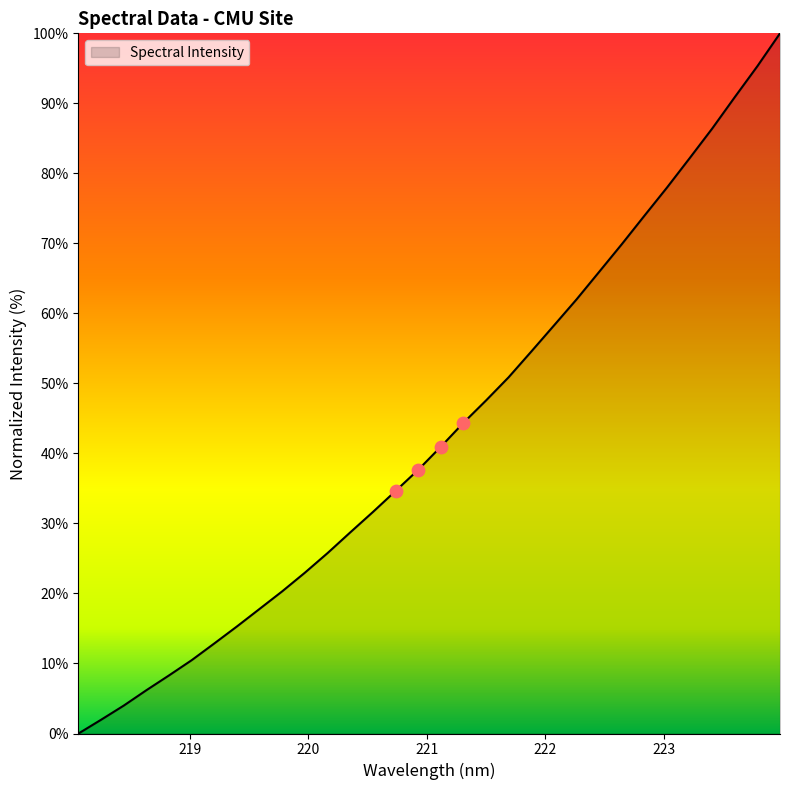

What is the maximum value shown in the chart?

100.0